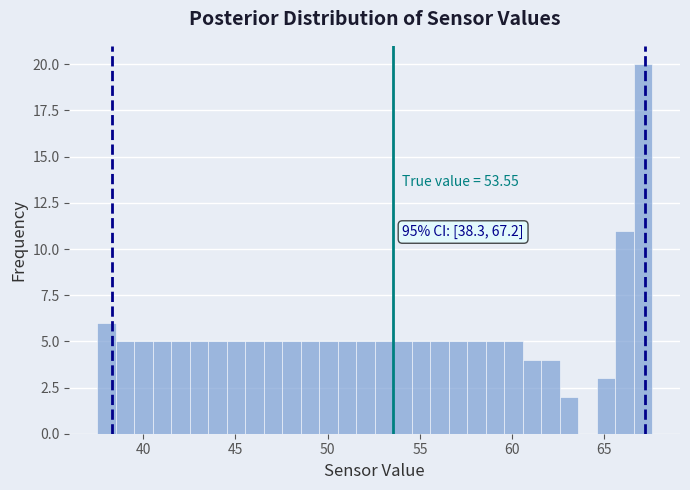

Around what value on the x-axis is the tallest bar? Give the approximate position of its centre, as read against the axis.

67.0